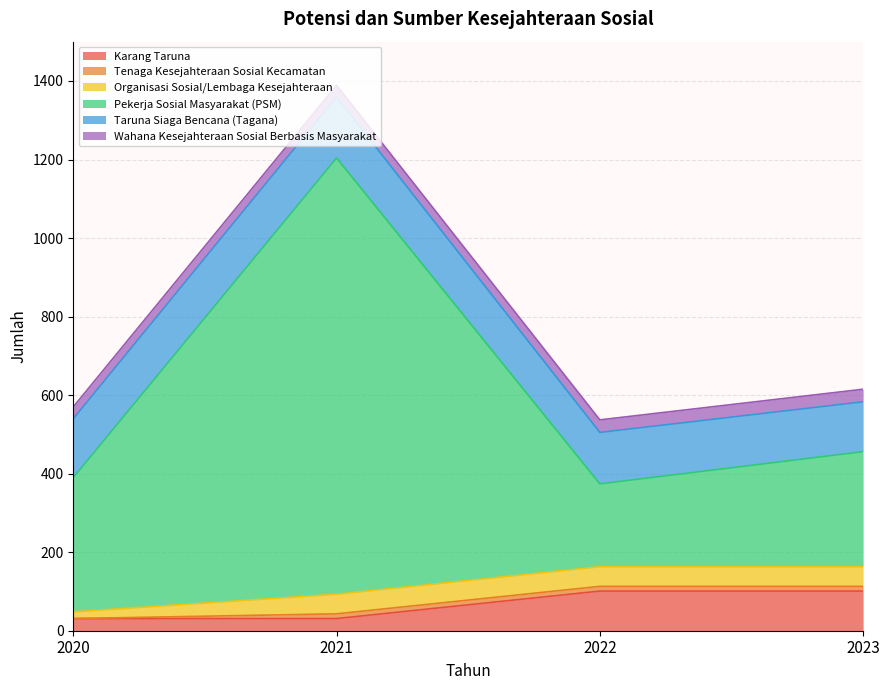

True or false: Wahana Kesejahteraan Sosial Berbasis Masyarakat and Pekerja Sosial Masyarakat (PSM) intersect in this chart.

False